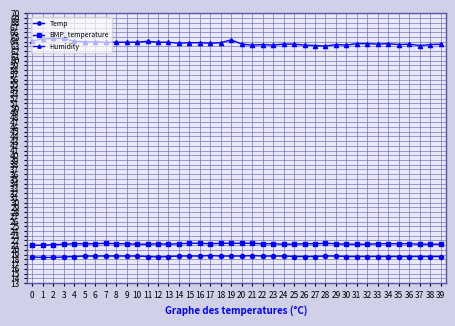

Is the value of Temp at 32 greater than the value of BMP_temperature at 5?

No